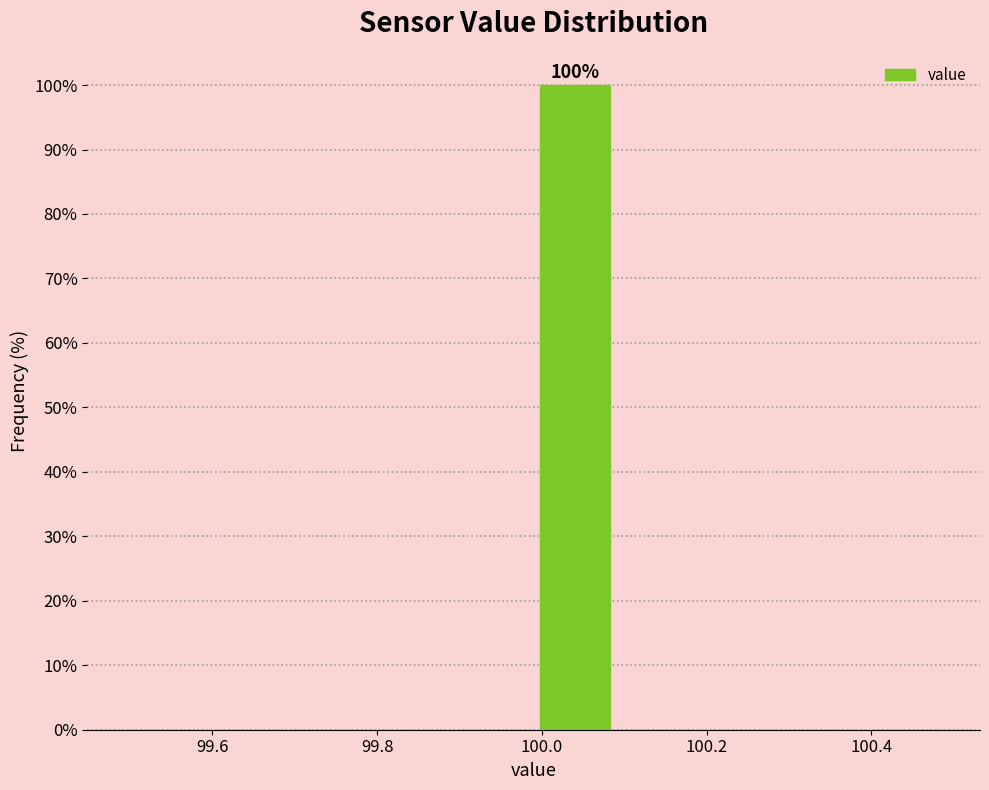

Over which range of the x-axis is the bar tallest?

99.99 to 100.09